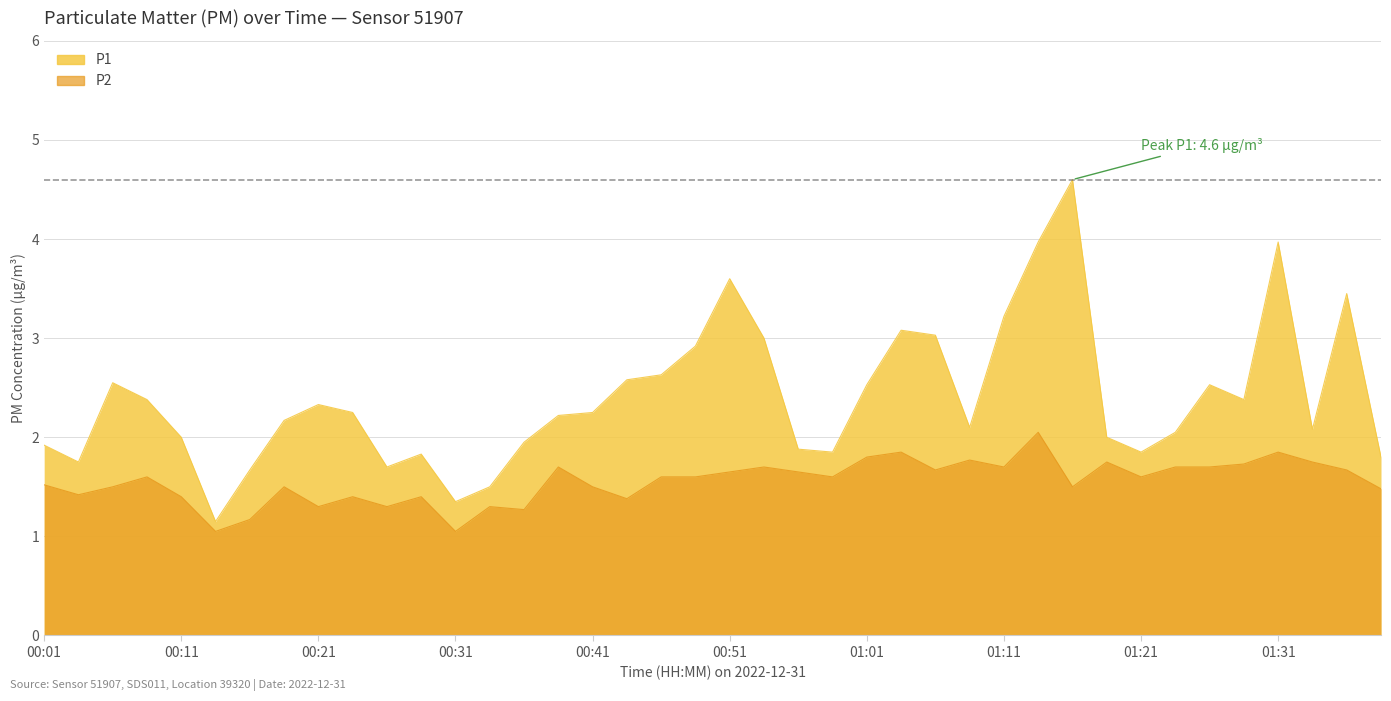

Is the value of P1 at 01:03 greater than the value of P2 at 00:04?

Yes